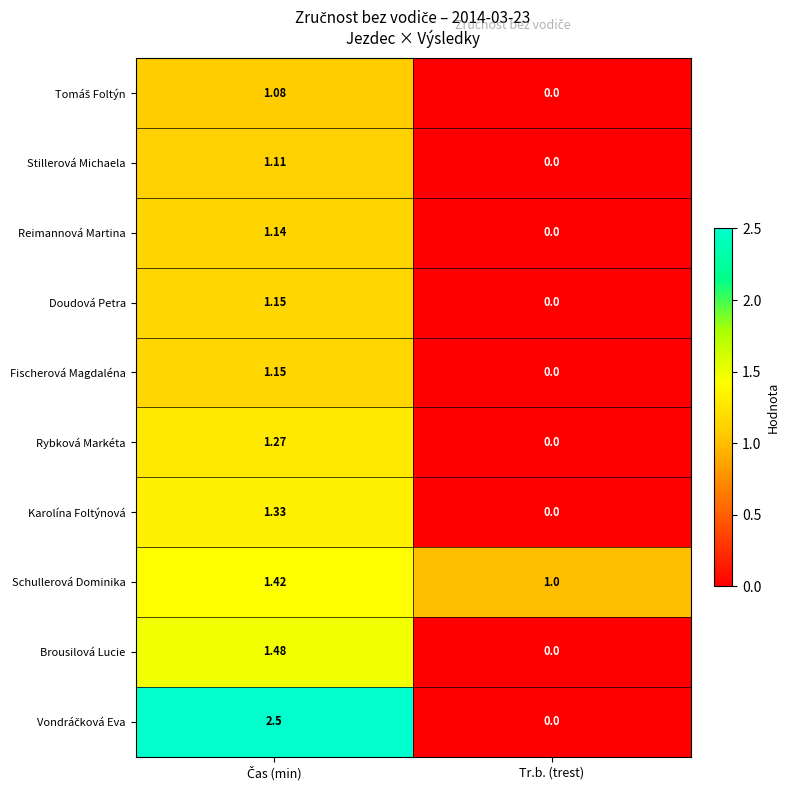

At which label is Doudová Petra closest to 0?

Tr.b. (trest)